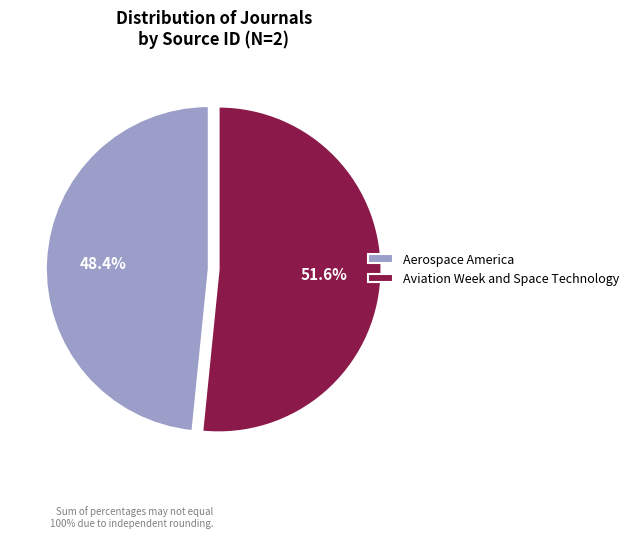

Which slice is the largest?

Aviation Week and Space Technology